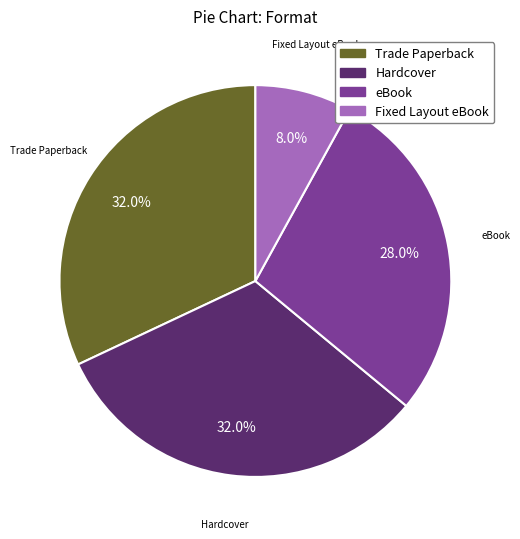

Which category has the smallest portion of the pie?

Fixed Layout eBook